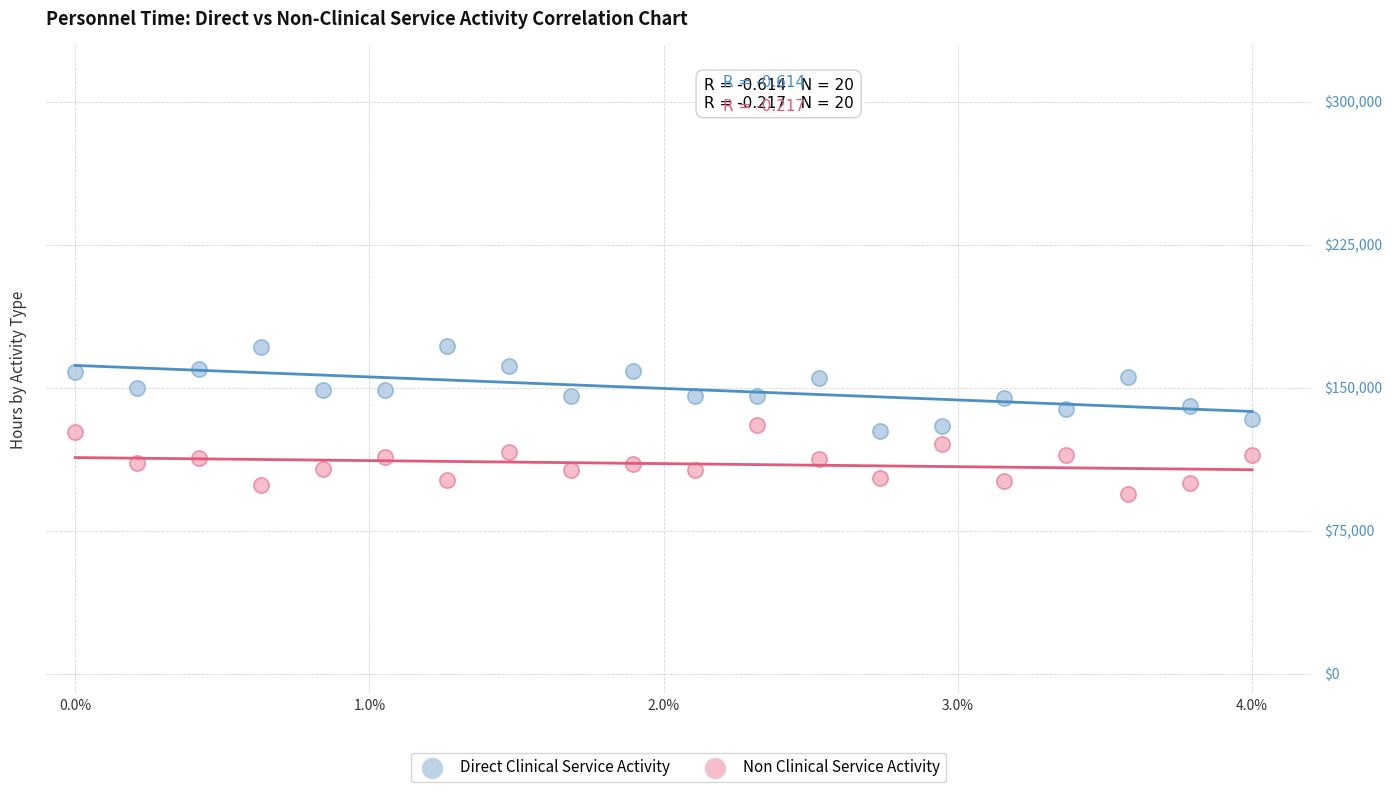

Which series contains the highest Y value?

Direct Clinical Service Activity